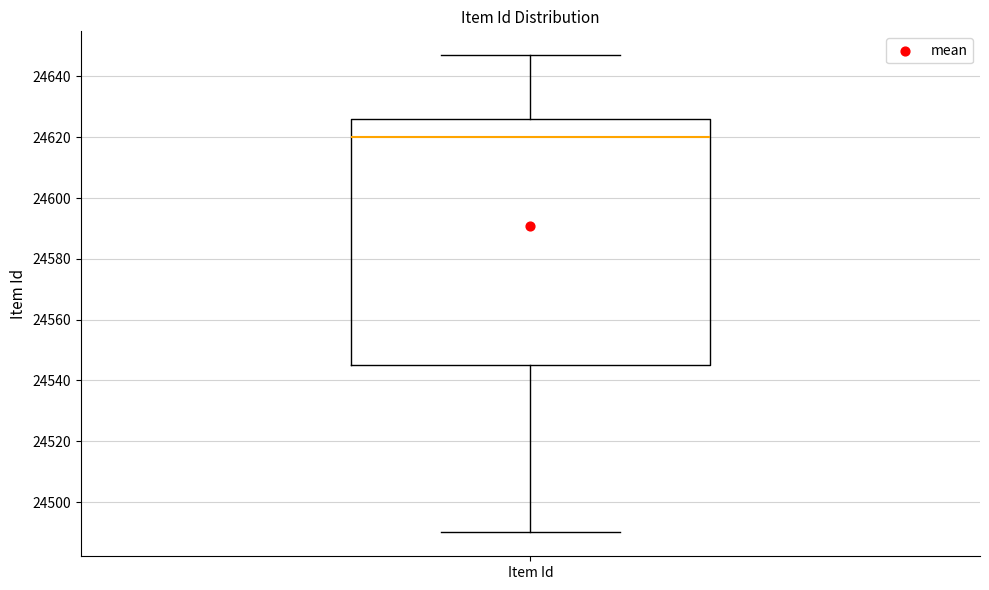

Where does the upper whisker of the box for Item Id end on the y-axis? The values are not printed on the chart, so give them approximately, as read against the axis.

24648